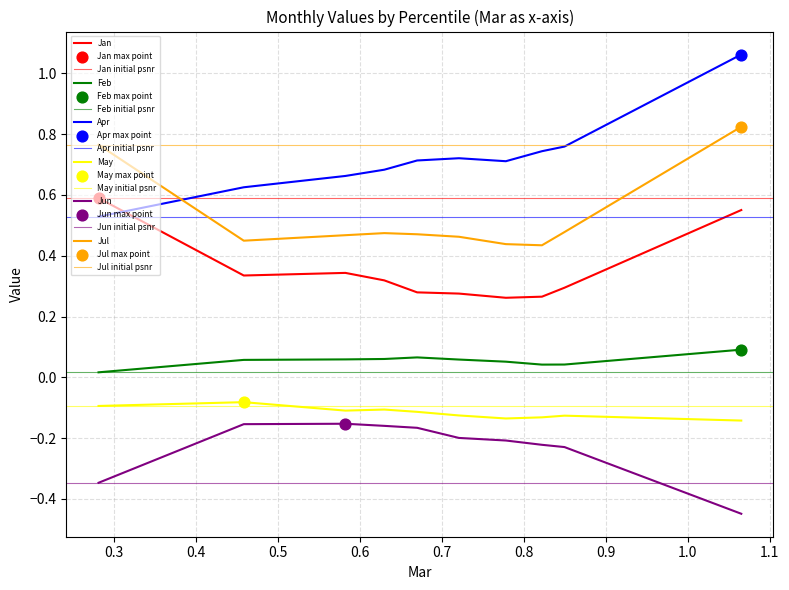

At how many categories does at least one series exceed 0?

10